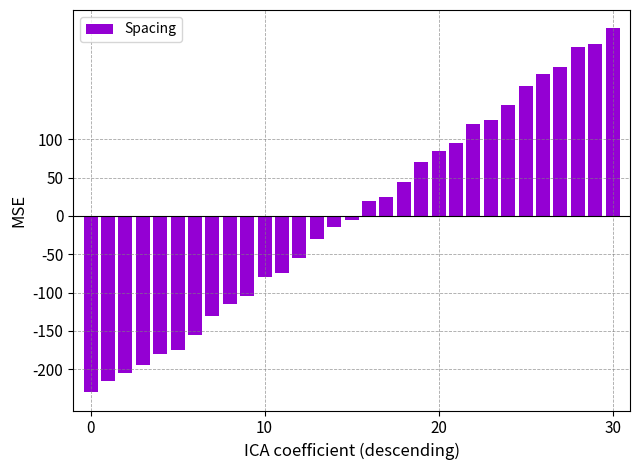

What is the value of the 21st bar from the left?

84.8